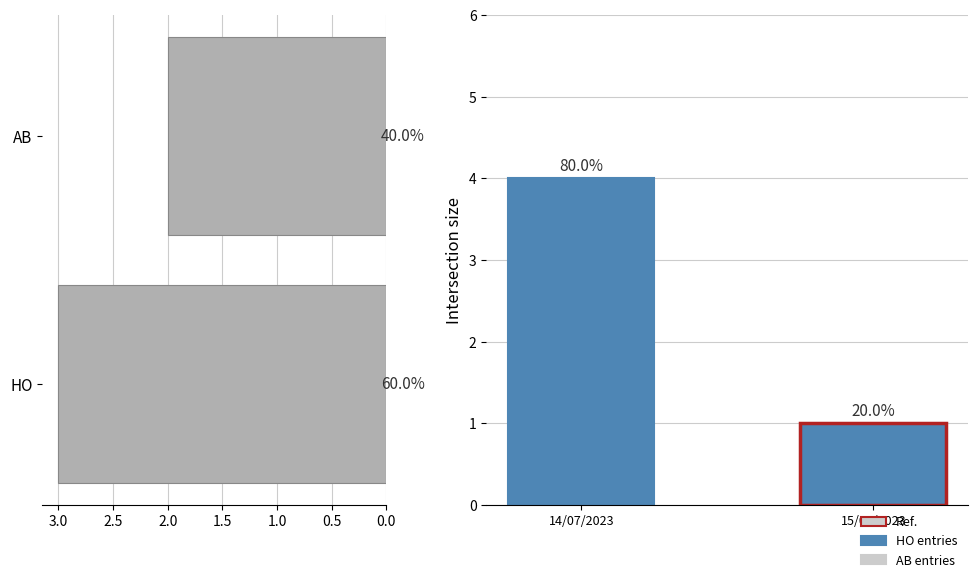

Count the number of categories in the chart.

2